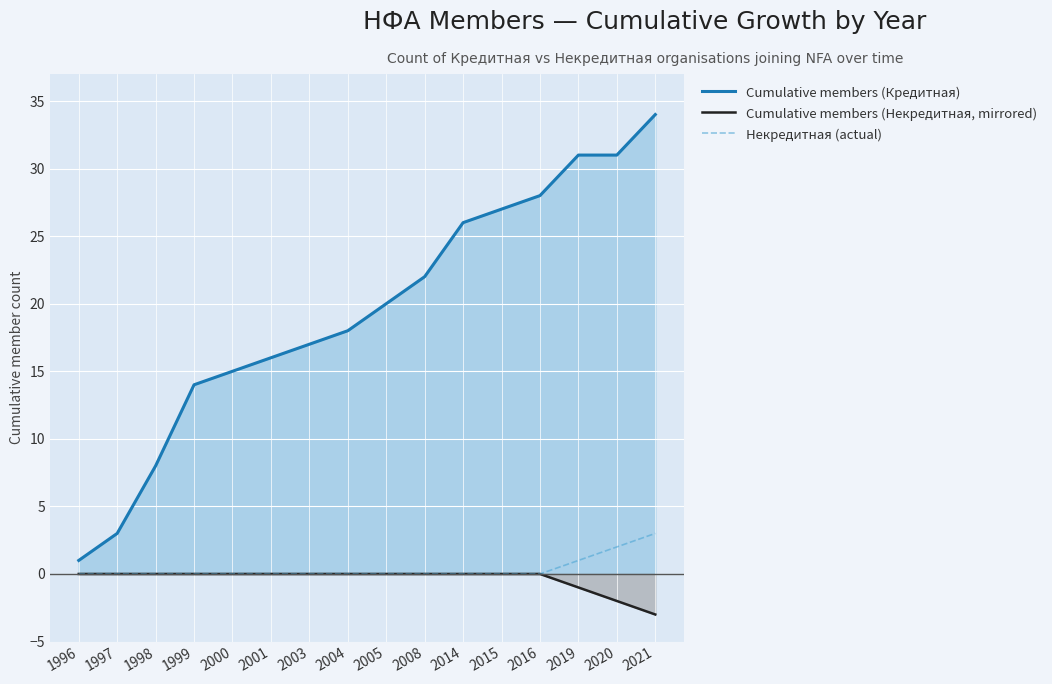

The Cumulative members (Кредитная) series shows 8 at 1998. True or false?

True